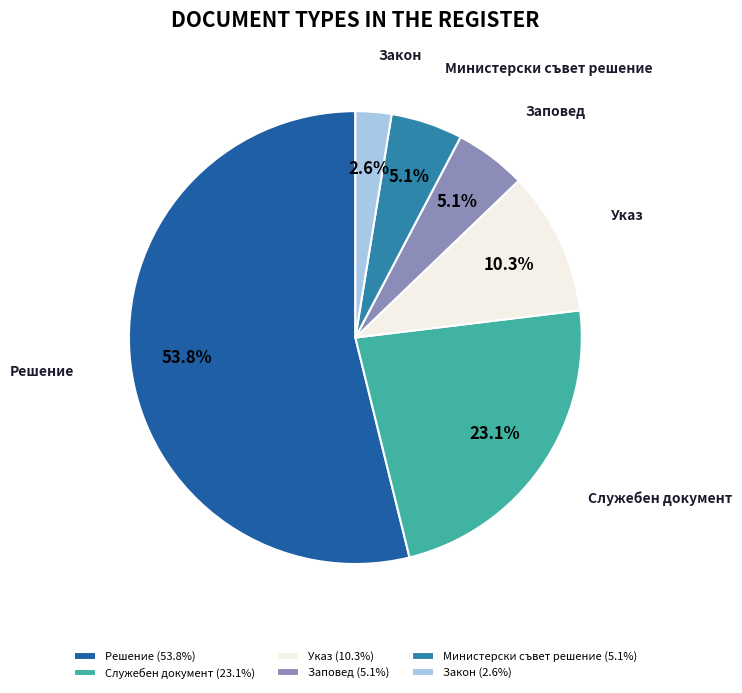

Which has a higher value, Указ or Заповед?

Указ